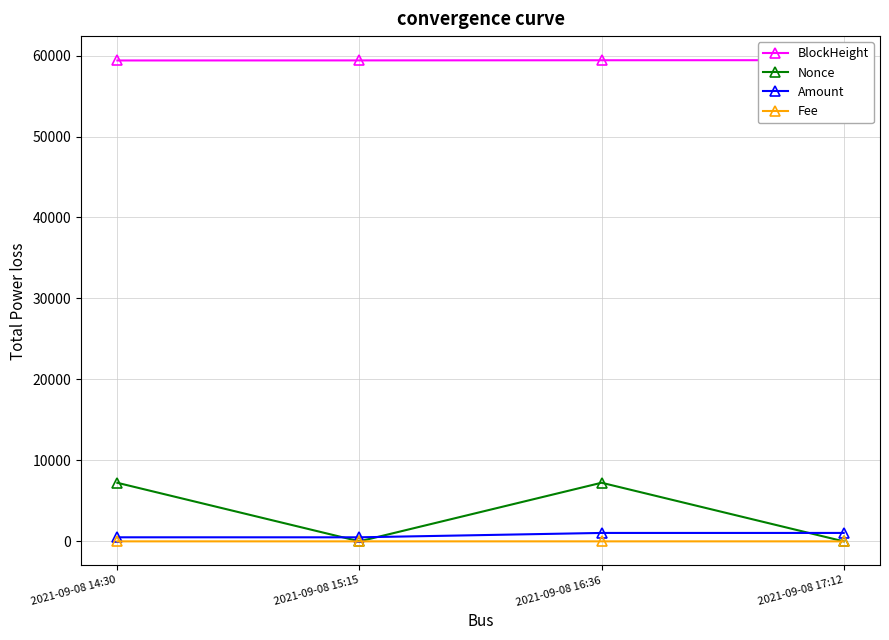

True or false: BlockHeight has a value of 59431.0 at 2021-09-08 17:12.

True